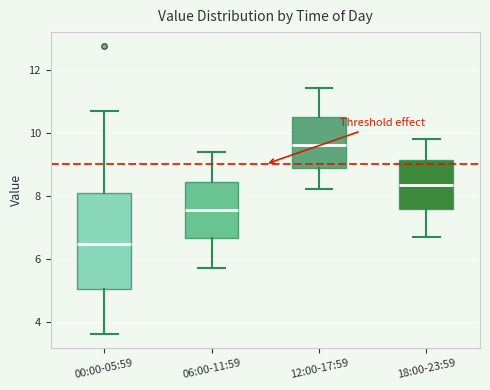

Reading left to right, read every box against the y-axis: the position of its median line, the range the box covers, and the ends of its whiskers. The values are not printed on the chart, so give them approximately, as read against the axis.

00:00-05:59: median 6.4, box 5.0 to 8.0, whiskers 3.6 to 10.6
06:00-11:59: median 7.6, box 6.6 to 8.4, whiskers 5.8 to 9.4
12:00-17:59: median 9.6, box 8.8 to 10.6, whiskers 8.2 to 11.4
18:00-23:59: median 8.4, box 7.6 to 9.2, whiskers 6.8 to 9.8